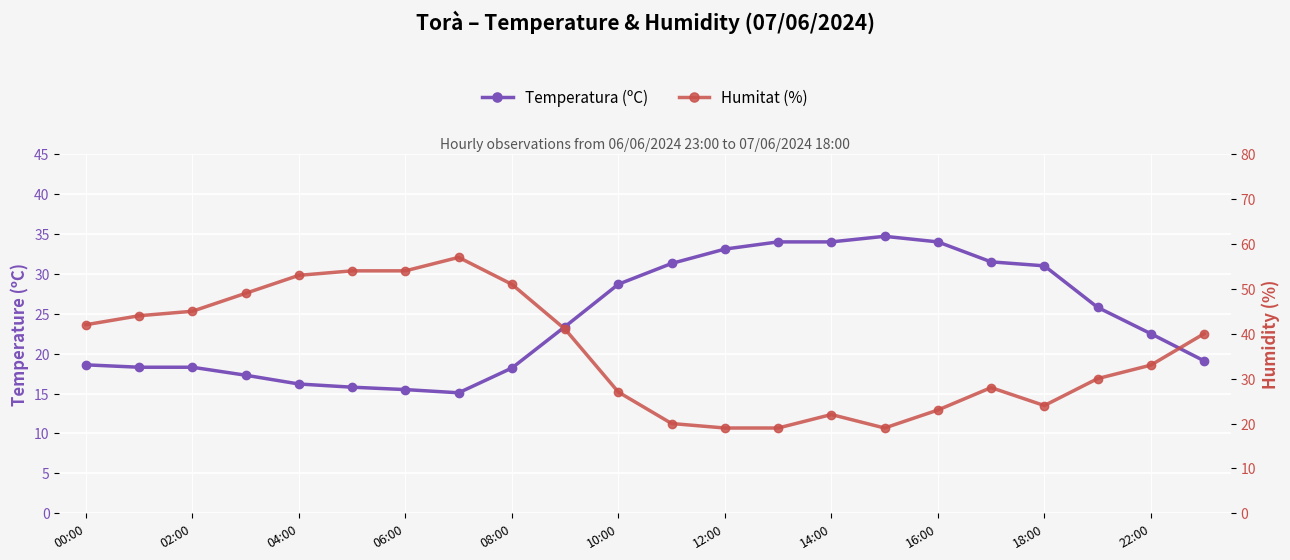

What is the difference between the highest and lowest values at 22:00?

10.5